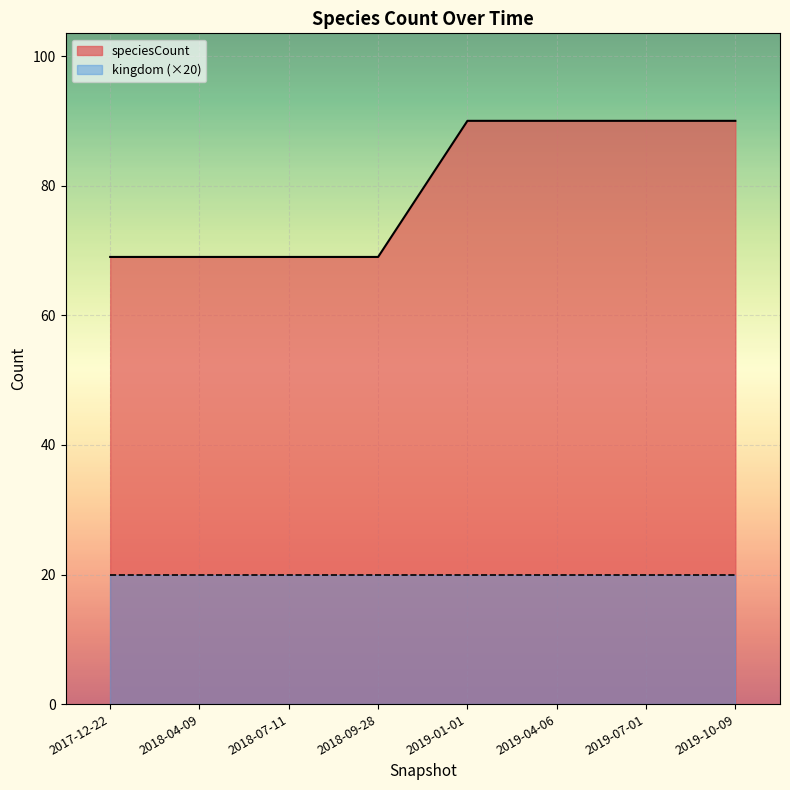

Read the value at 2019-10-09.

90